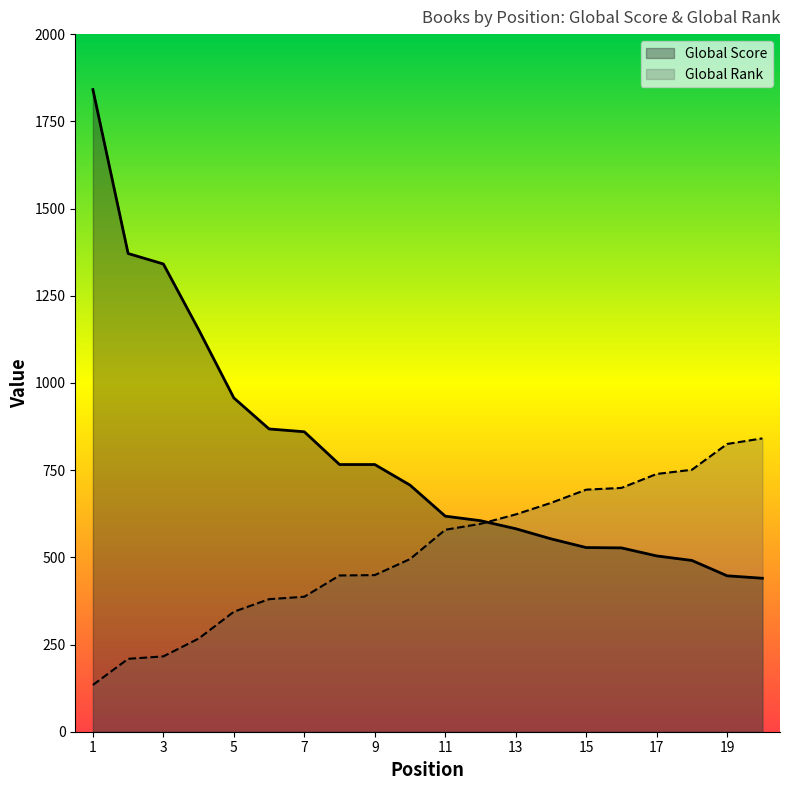

List the series in order of their peak value, lowest first.

Global Rank, Global Score